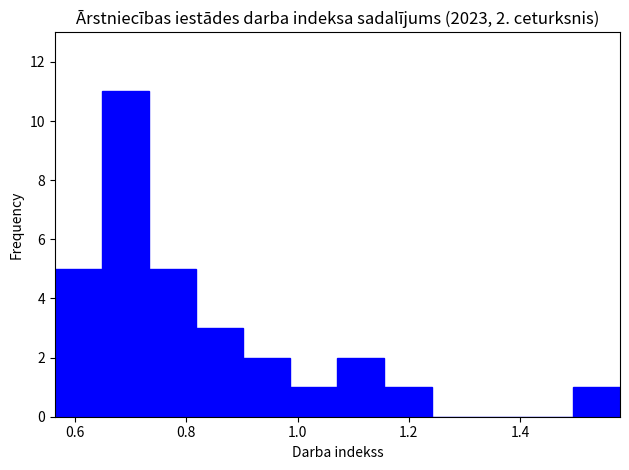

Which range on the x-axis has the tallest bar?

0.64 to 0.74